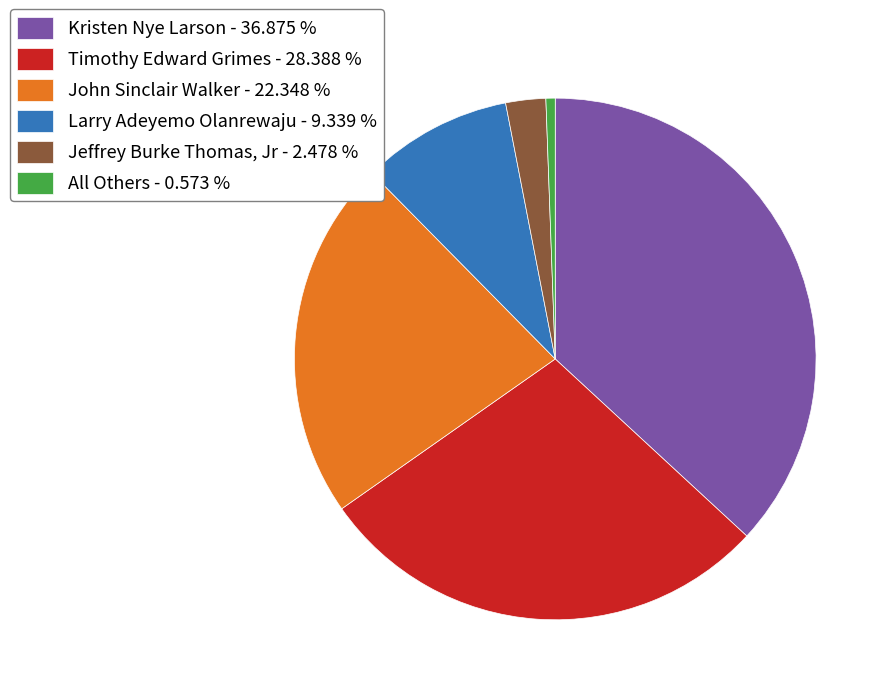

True or false: Jeffrey Burke Thomas, Jr accounts for 2% of the total.

True